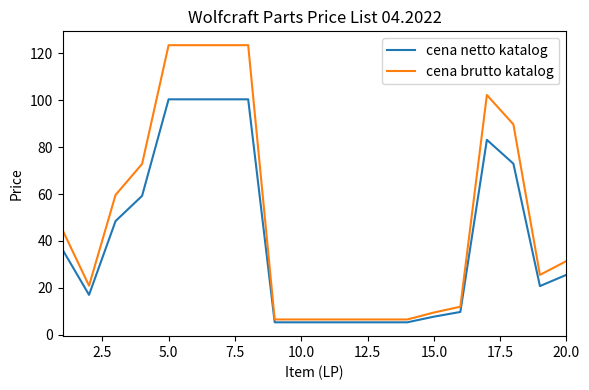

Rank the series by their maximum value, from lowest to highest.

cena netto katalog, cena brutto katalog